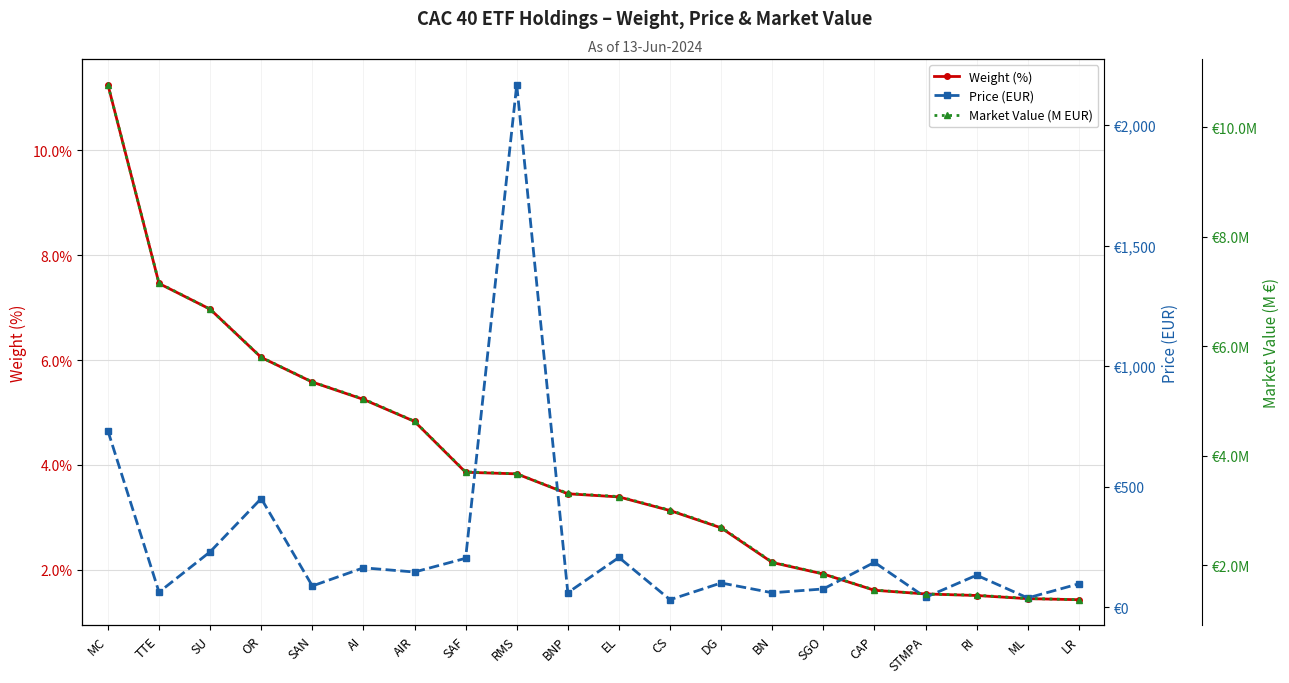

At CAP, list the series in order from smallest to largest.

Market Value (M EUR), Weight (%), Price (EUR)